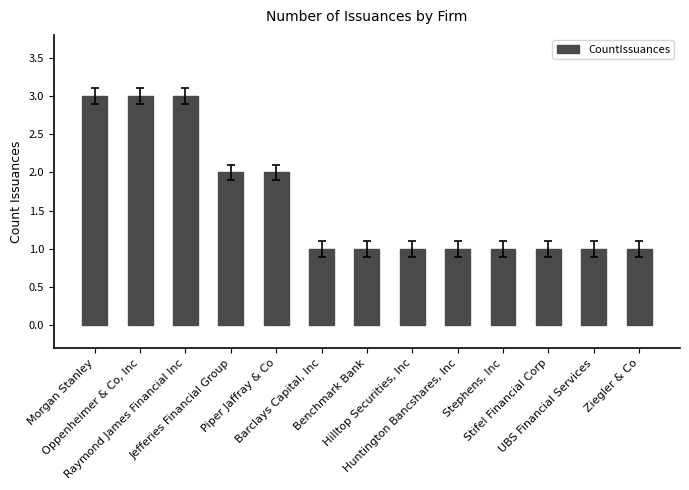

Which has a higher value, Morgan Stanley or Jefferies Financial Group?

Morgan Stanley